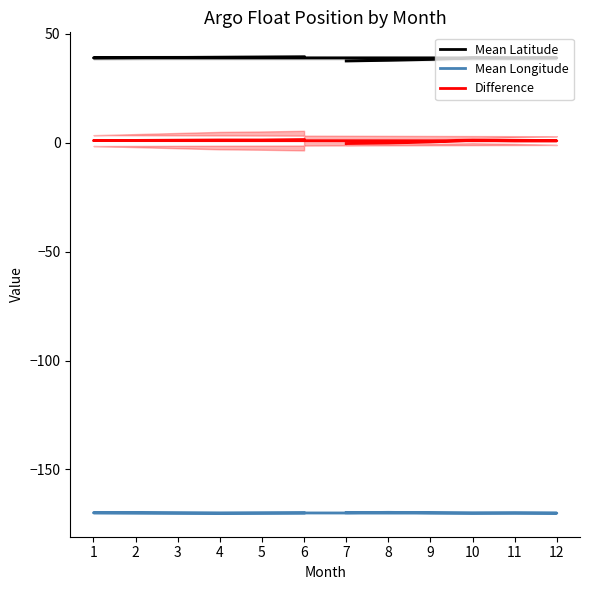

List the series in order of their peak value, highest first.

Mean Latitude, Difference, Mean Longitude